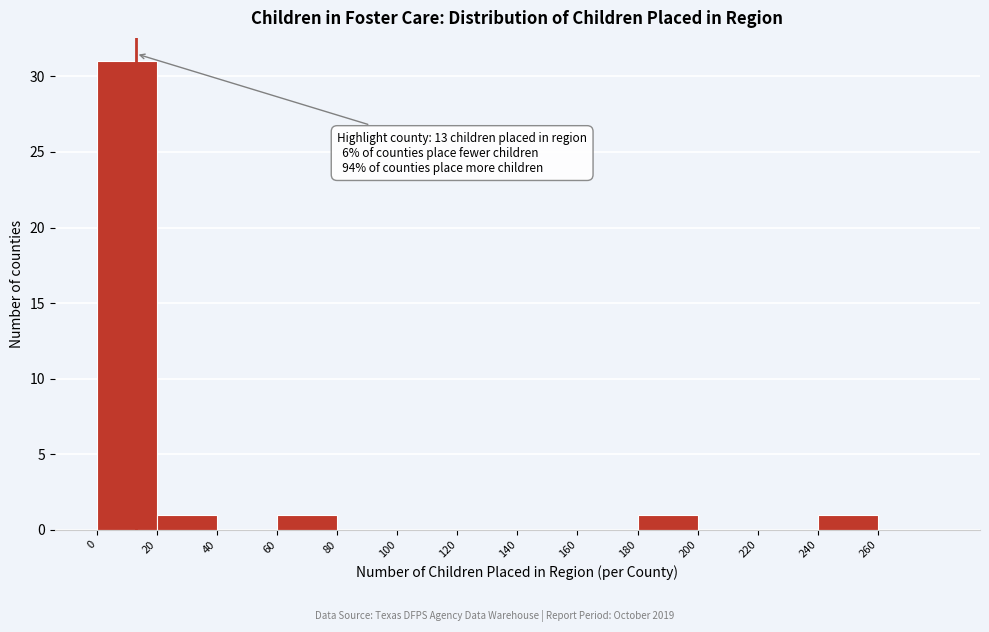

Which range on the x-axis has the tallest bar?

0 to 20